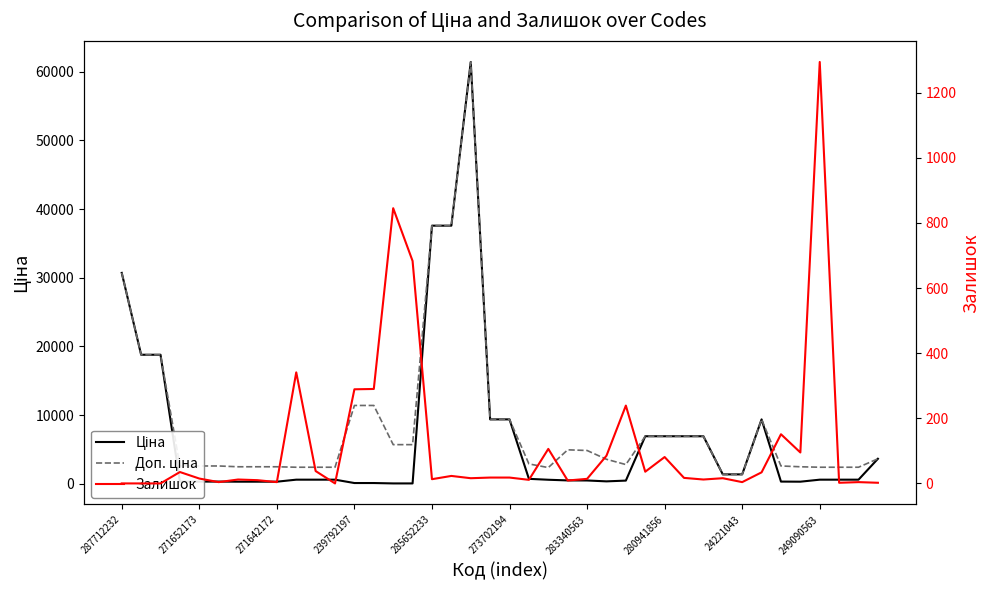

In Ціна, how many points are higher than both neighbors (excluding endpoints)?

2